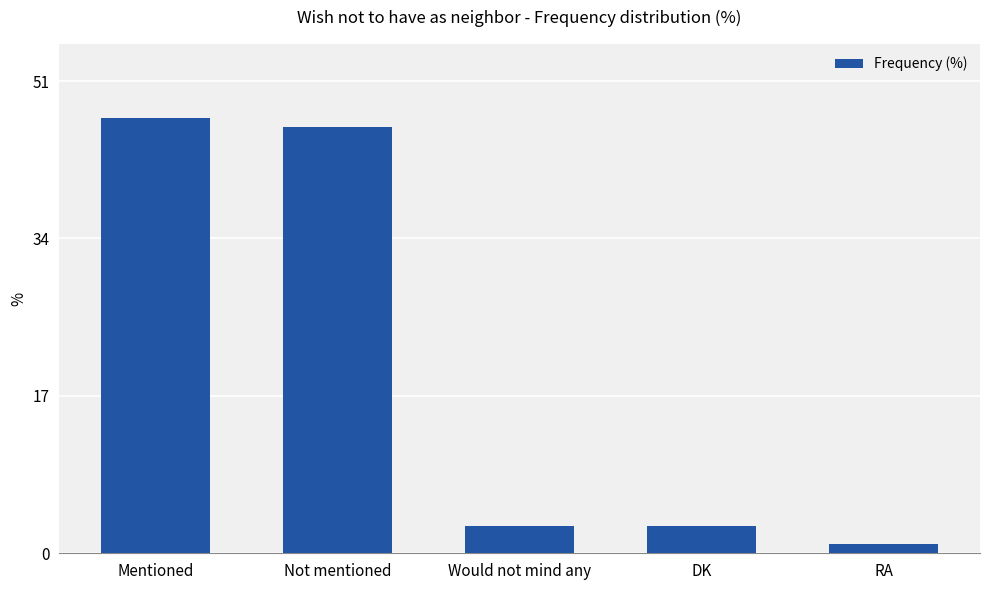

True or false: the data shows 3 at Would not mind any.

True